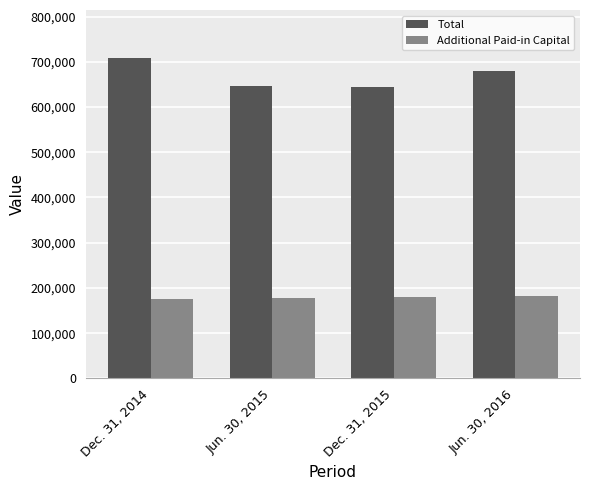

Rank the categories by Additional Paid-in Capital value from lowest to highest.

Dec. 31, 2014, Jun. 30, 2015, Dec. 31, 2015, Jun. 30, 2016